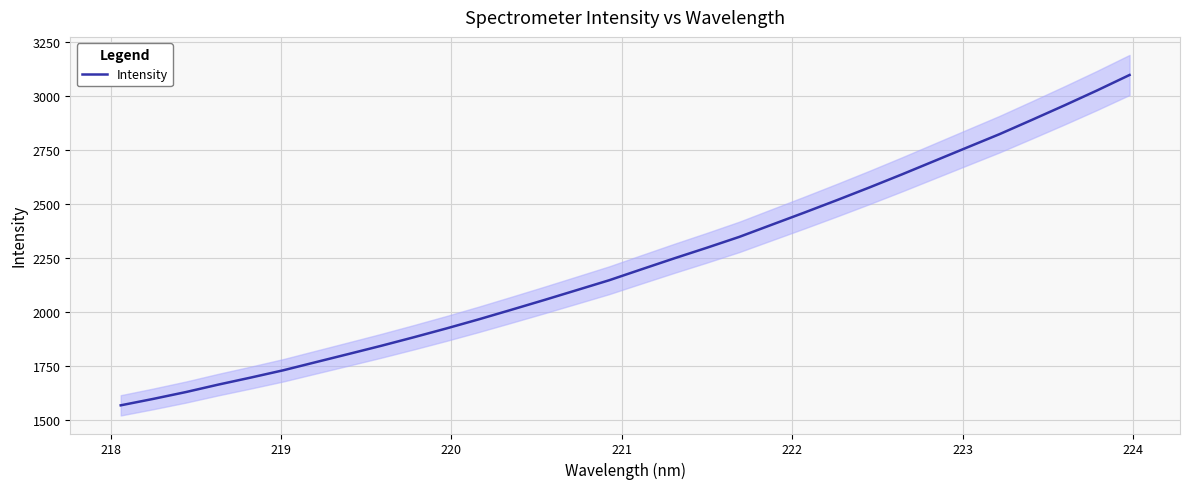

True or false: the data has more than 2 interior local peaks.

False